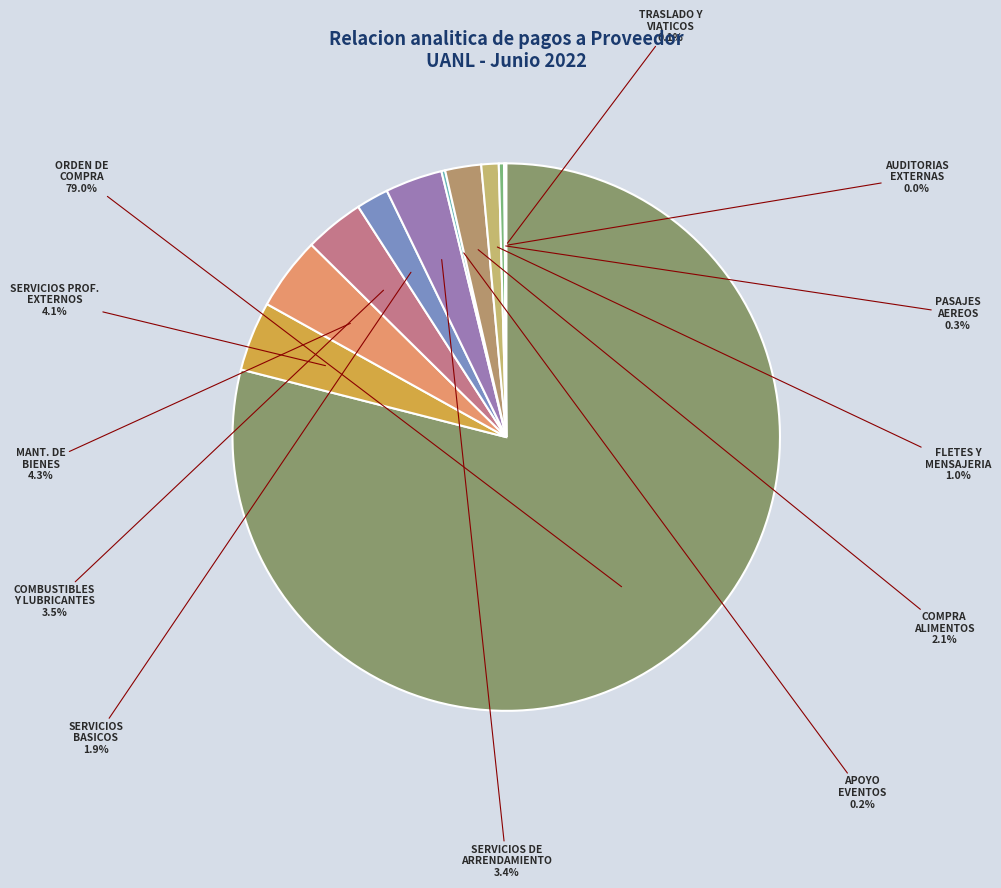

To the nearest percent, what is the difference between the largest and smallest slice percentages?

79%